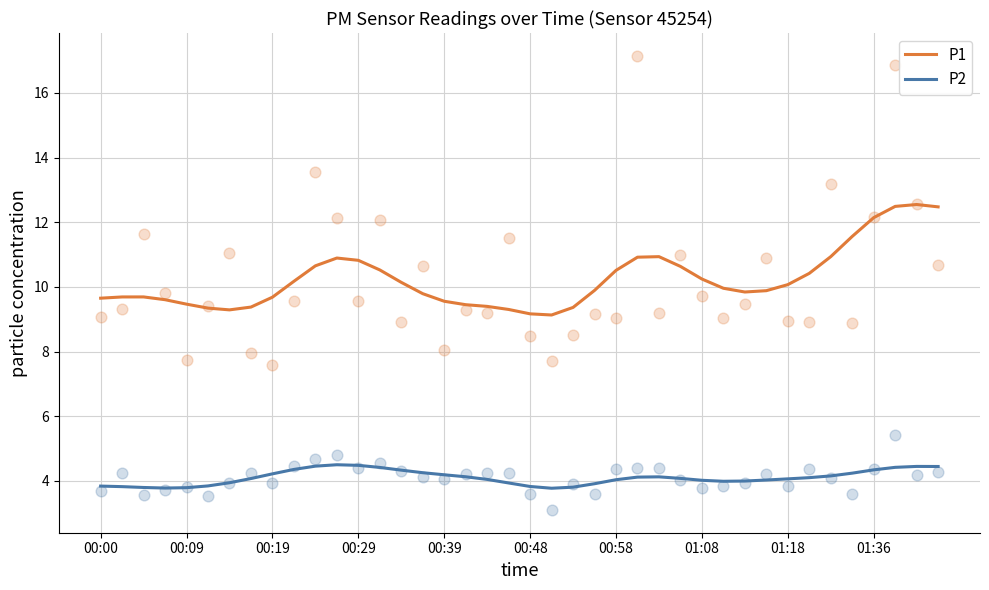

Which series has the largest Y range (max minus min)?

P1